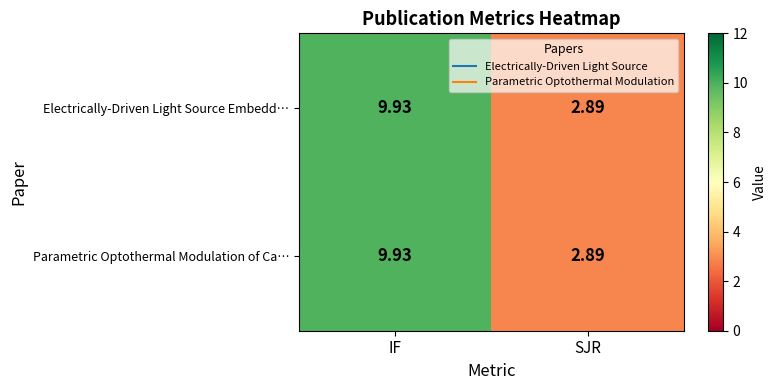

Where is Electrically-Driven Light Source Embedd… nearest to the value 6?

SJR